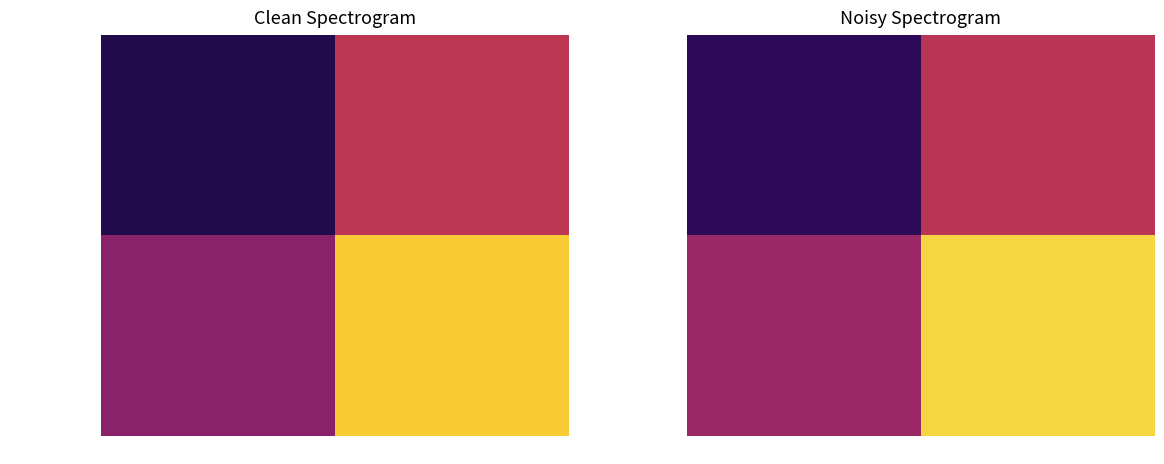

Is it true that 27299b454a58… equals 1.3 at -1?

True